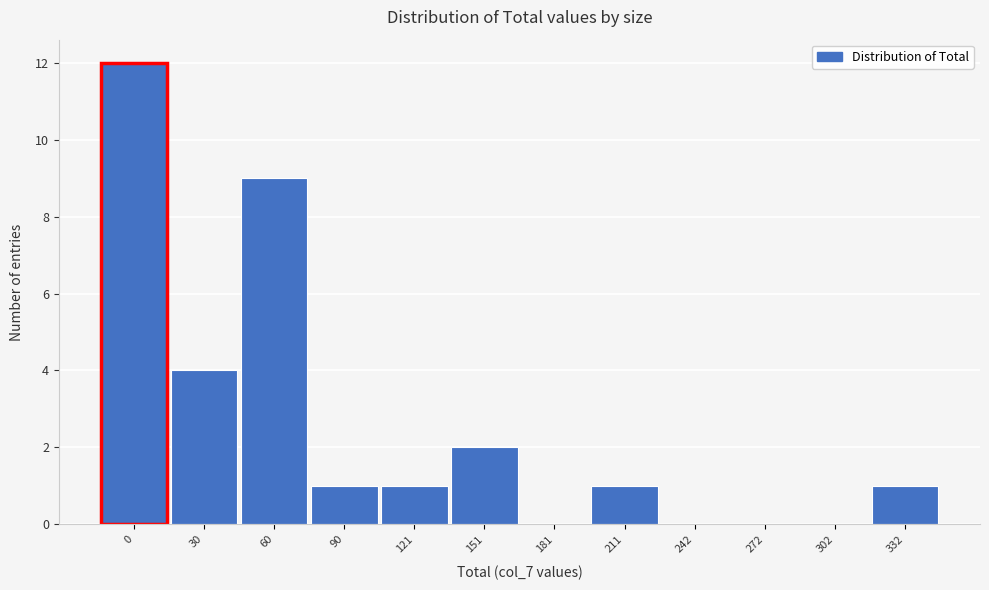

Reading left to right, transcribe all the data shown in this chart.

0=12	30=4	60=9	90=1	121=1	151=2	181=0	211=1	242=0	272=0	302=0	332=1